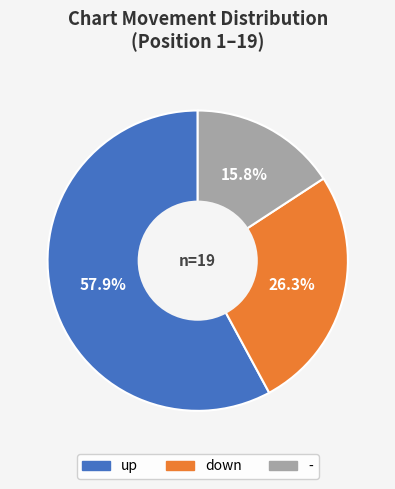

Rank the categories by value from lowest to highest.

-, down, up